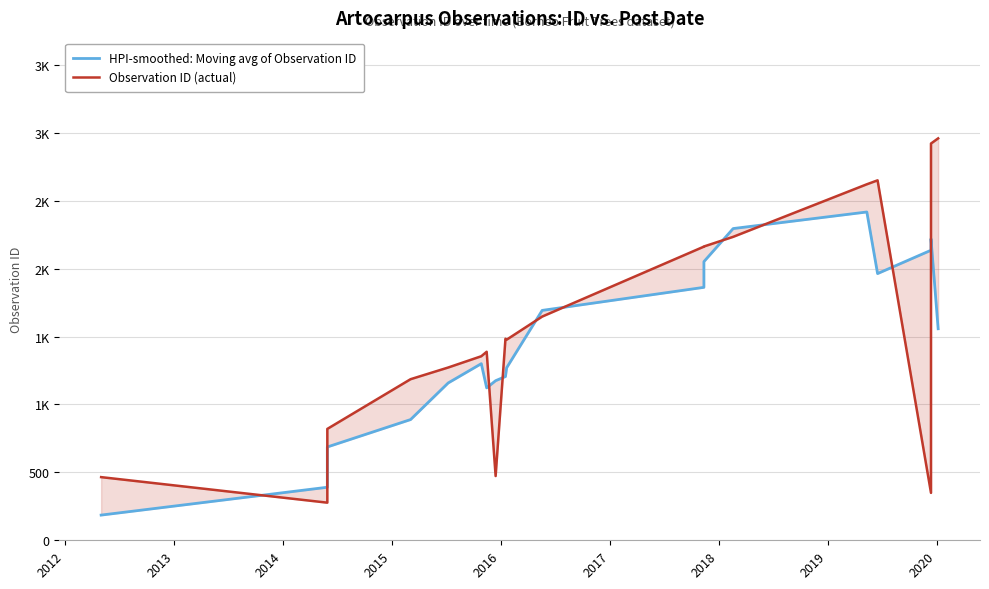

Rank the series by their maximum value, from lowest to highest.

HPI-smoothed: Moving avg of Observation ID, Observation ID (actual)